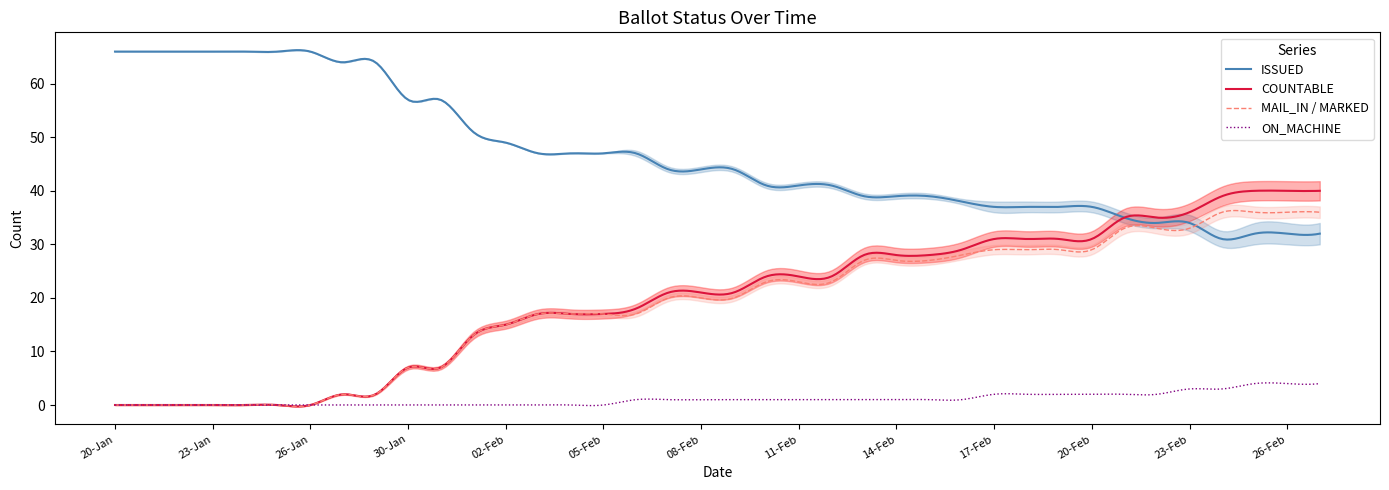

What is the highest value of the ISSUED series?

66.3